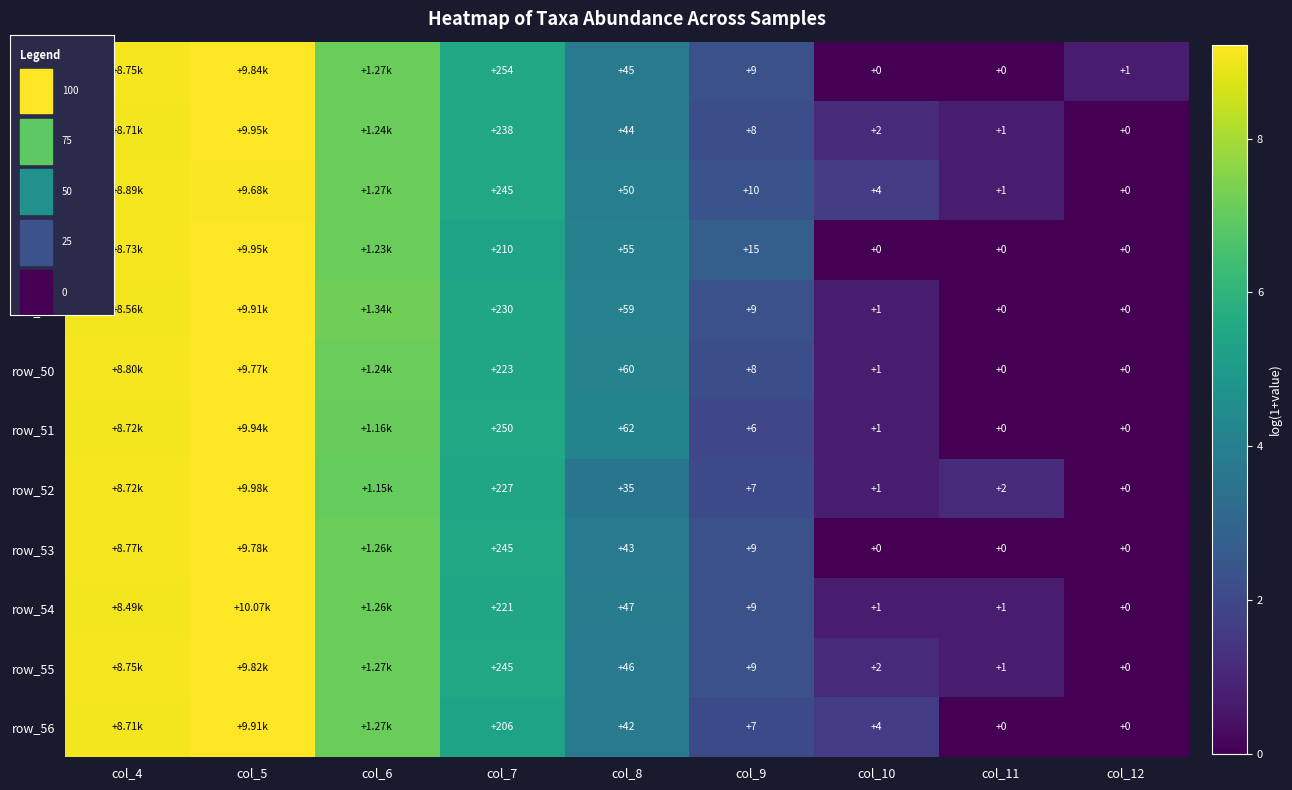

At how many categories does at least one series exceed 7?

3